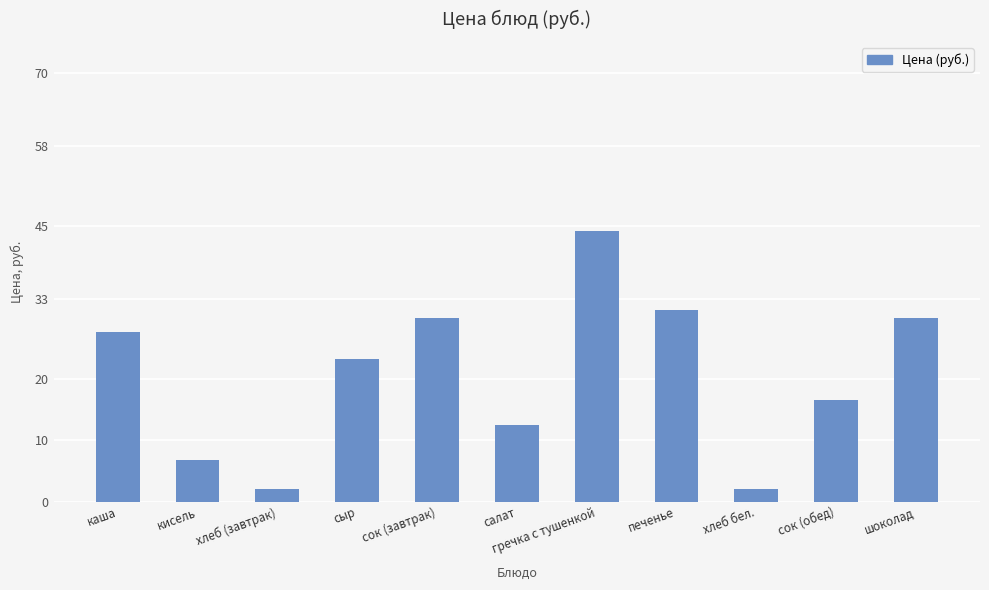

What is the minimum value shown in the chart?

2.1